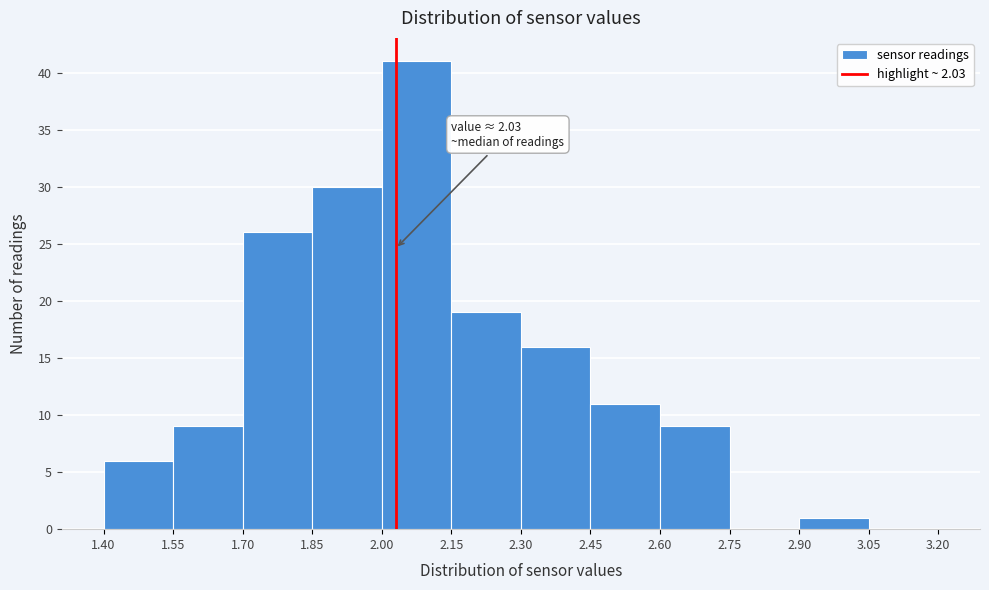

Over which range of the x-axis is the bar tallest?

2.00 to 2.15